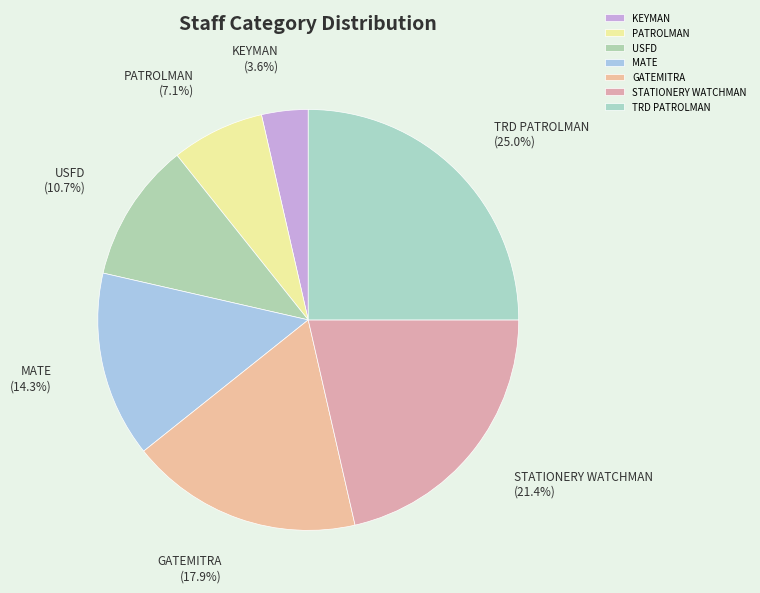

Which category has the smallest portion of the pie?

KEYMAN